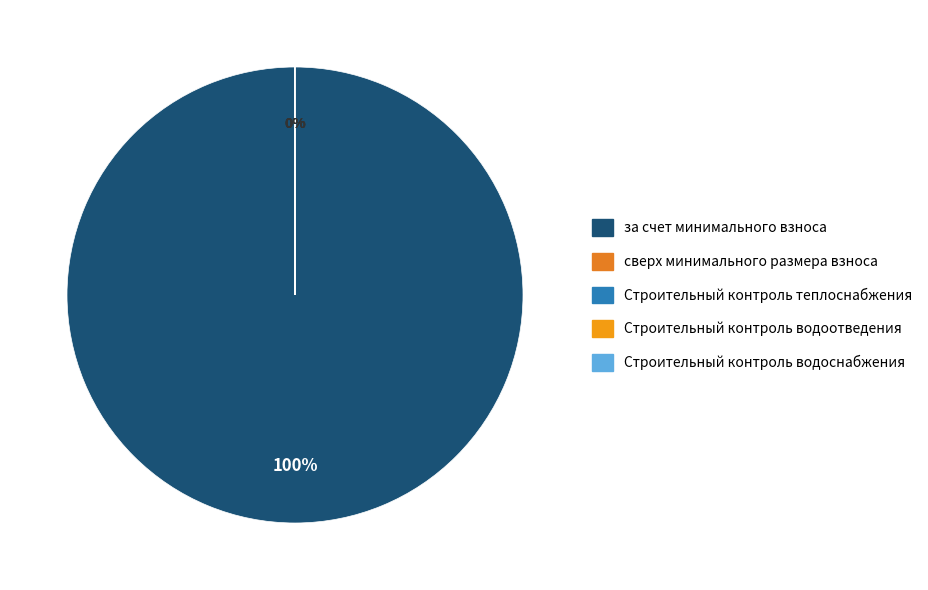

True or false: за счет минимального взноса accounts for 93% of the total.

False